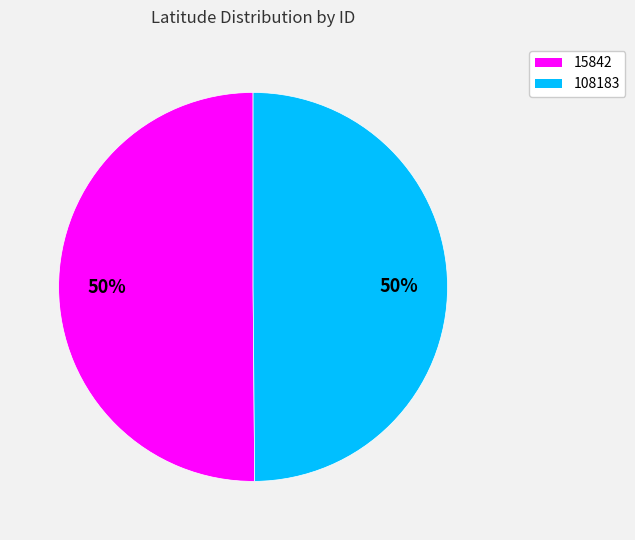

To the nearest percent, what is the average slice percentage?

50%